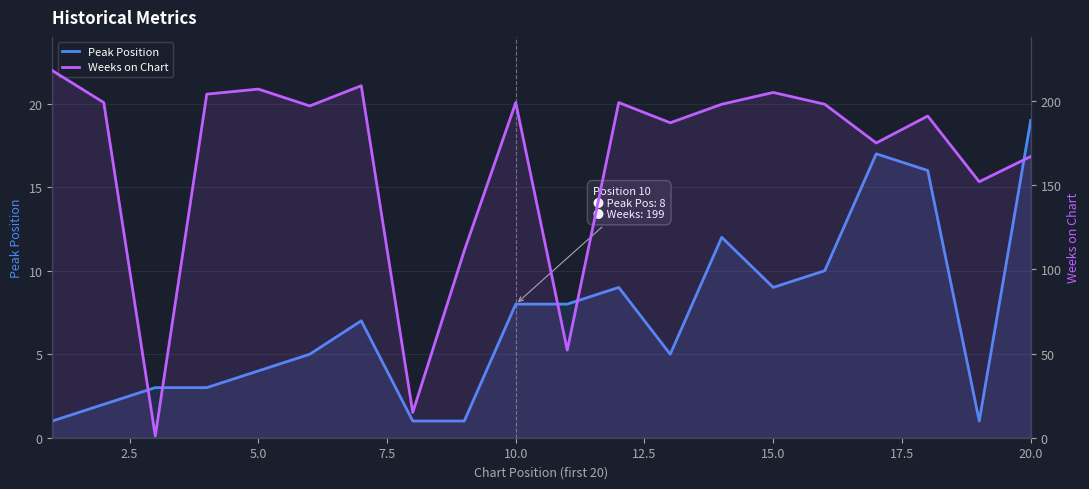

What is the lowest value of the Peak Position series?

1